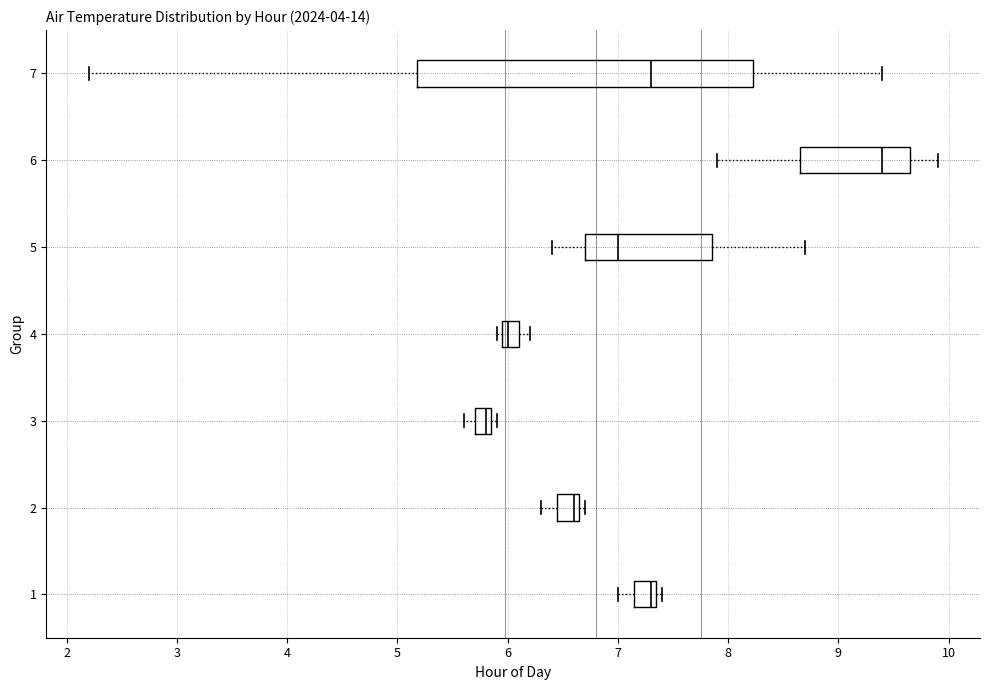

Which box is the widest, from its left edge to its right edge?

7